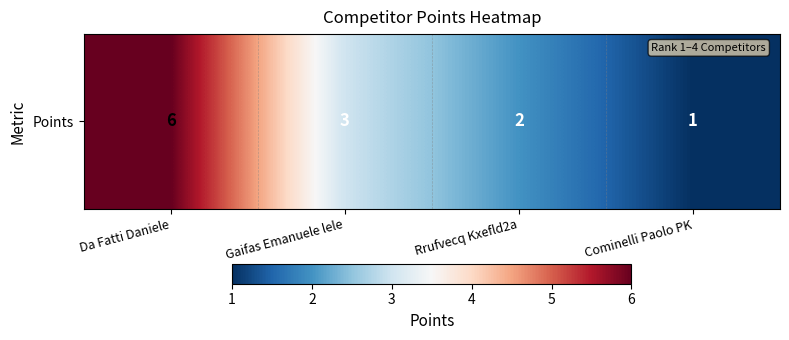

Which label corresponds to the smallest value in the chart?

Cominelli Paolo PK